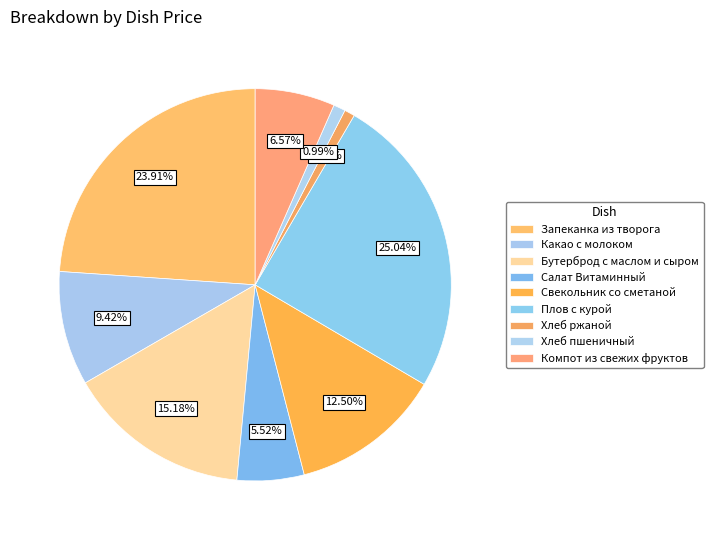

What percentage is NOT represented by Свекольник со сметаной?

87.5%